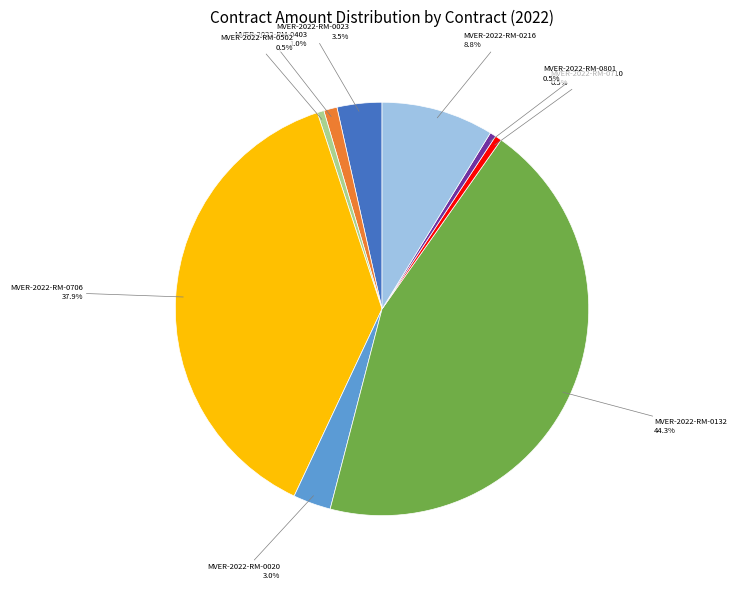

Which slice is the largest?

MVER-2022-RM-0132